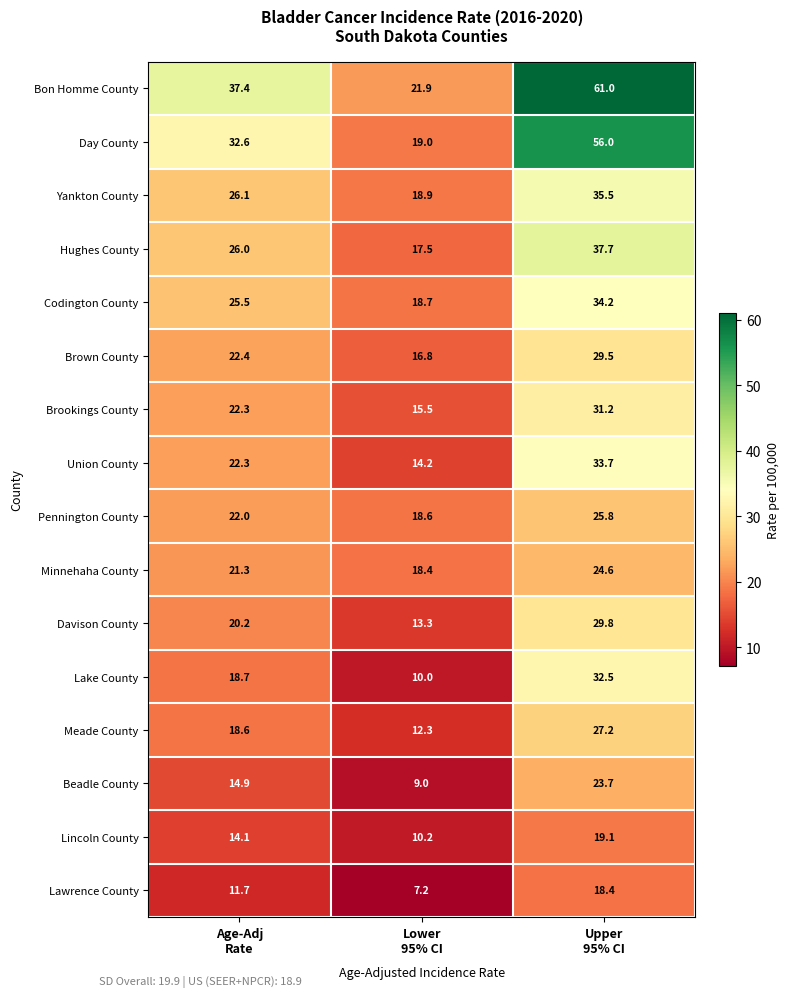

Which label corresponds to the smallest value in the chart?

Lower
95% CI